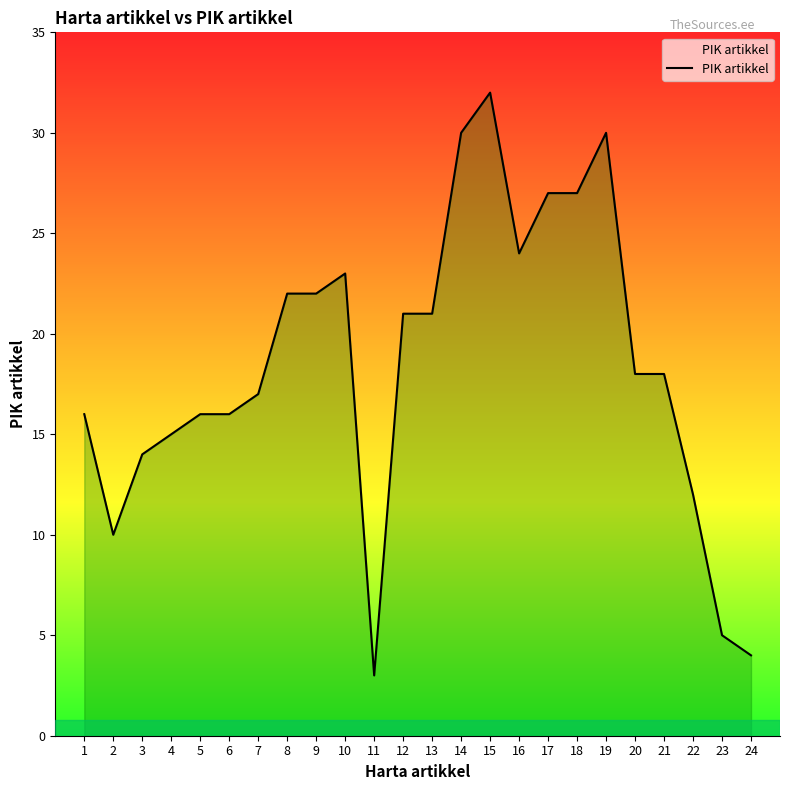

What value does the data have at 13, to the nearest 10?

20